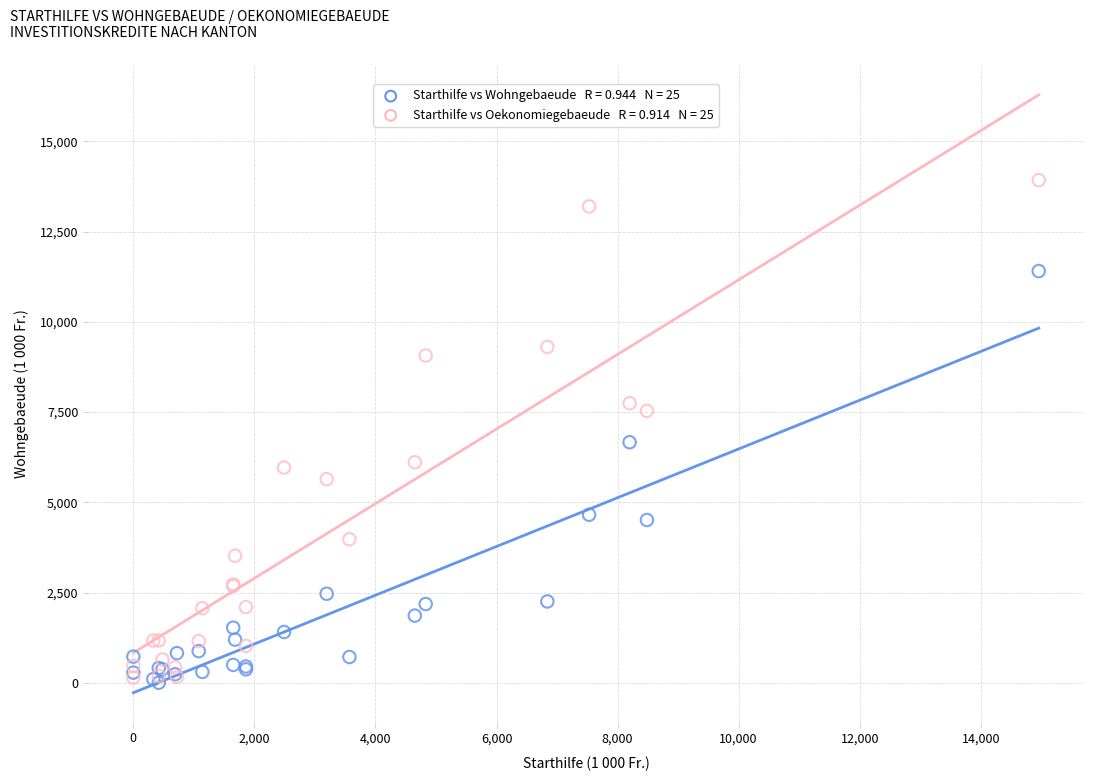

Across all series, what Y value is closest to 6963?

6664.6